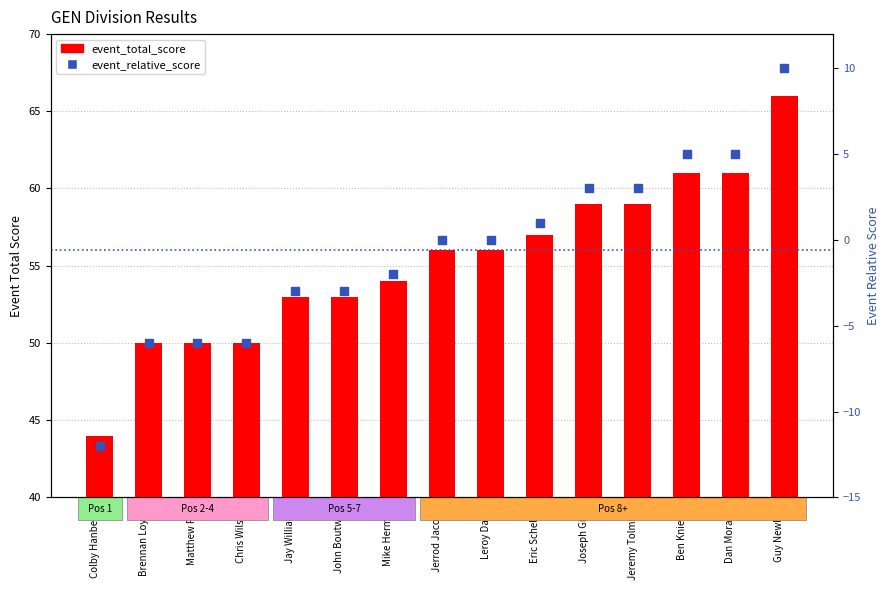

Which series reaches the maximum Y coordinate?

event_total_score